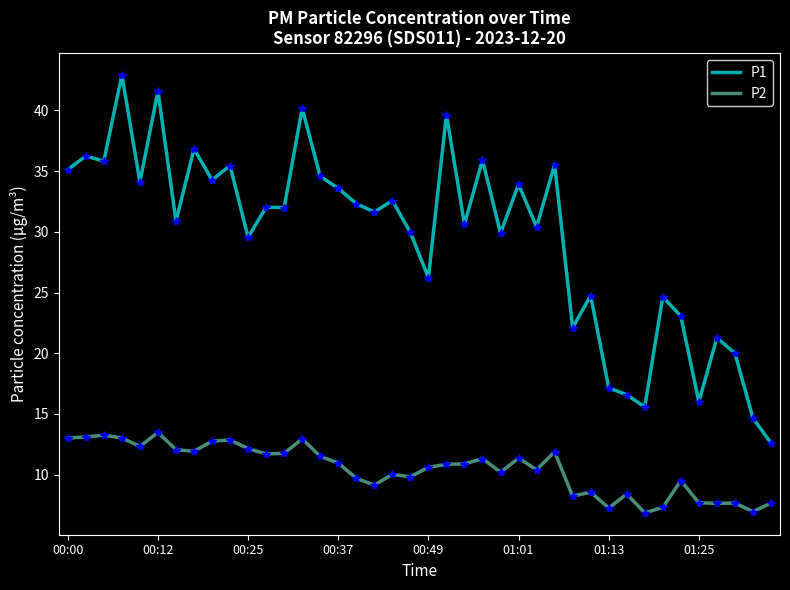

Which series has the largest total across all categories?

P1